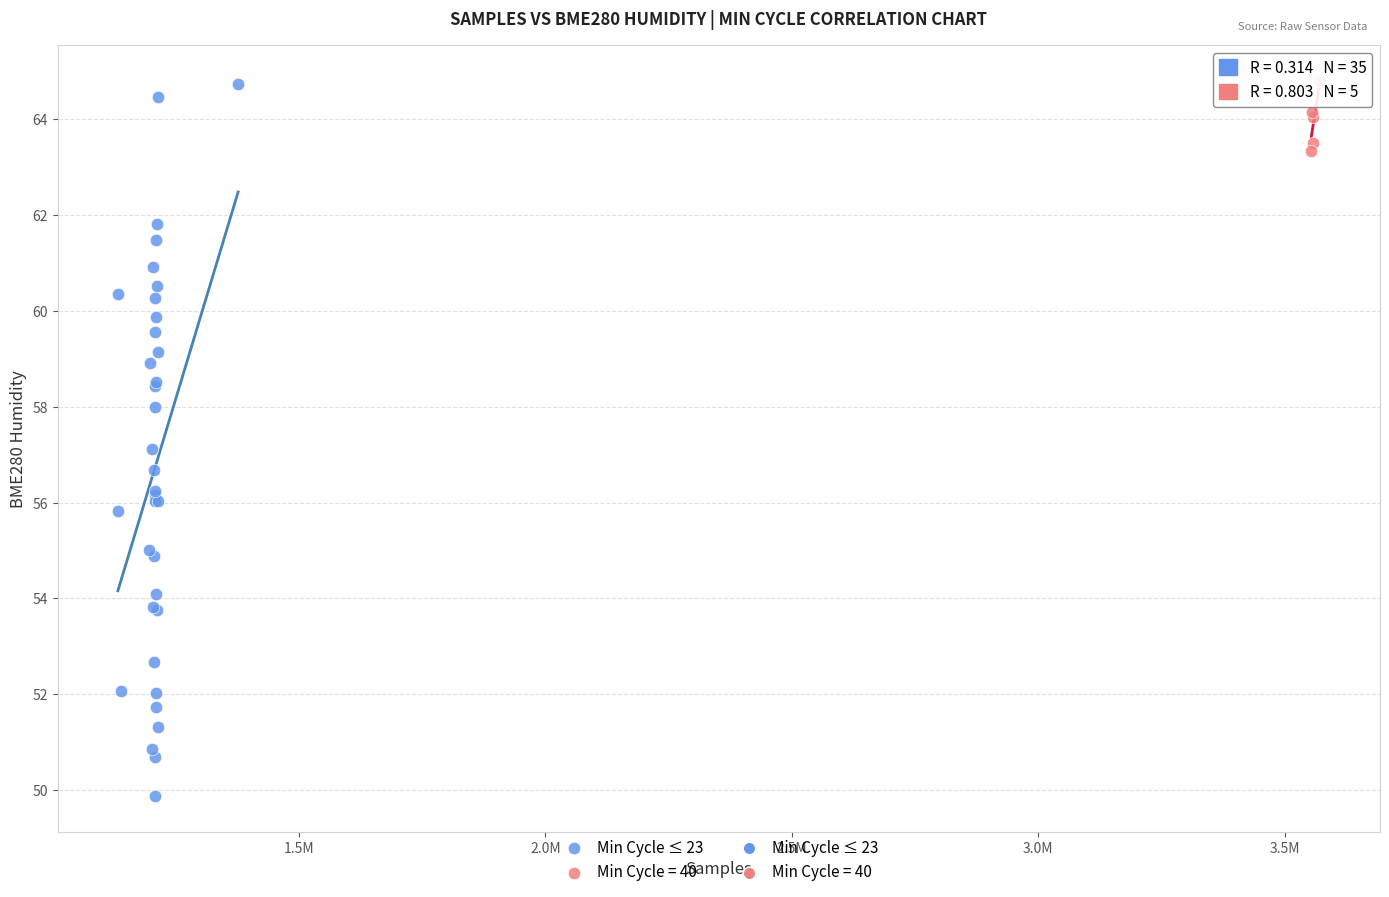

Which series reaches the minimum Y coordinate?

Min Cycle ≤ 23